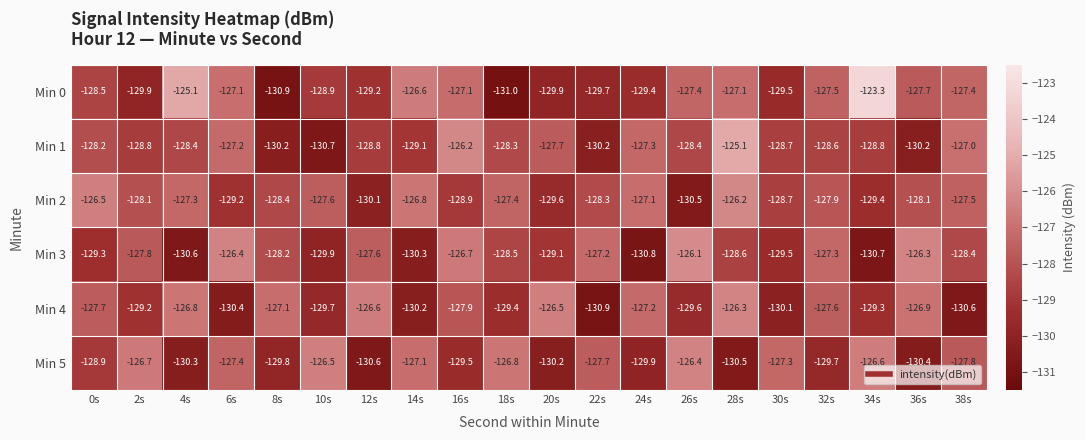

Where does the Min 4 series first go above -127?

4s